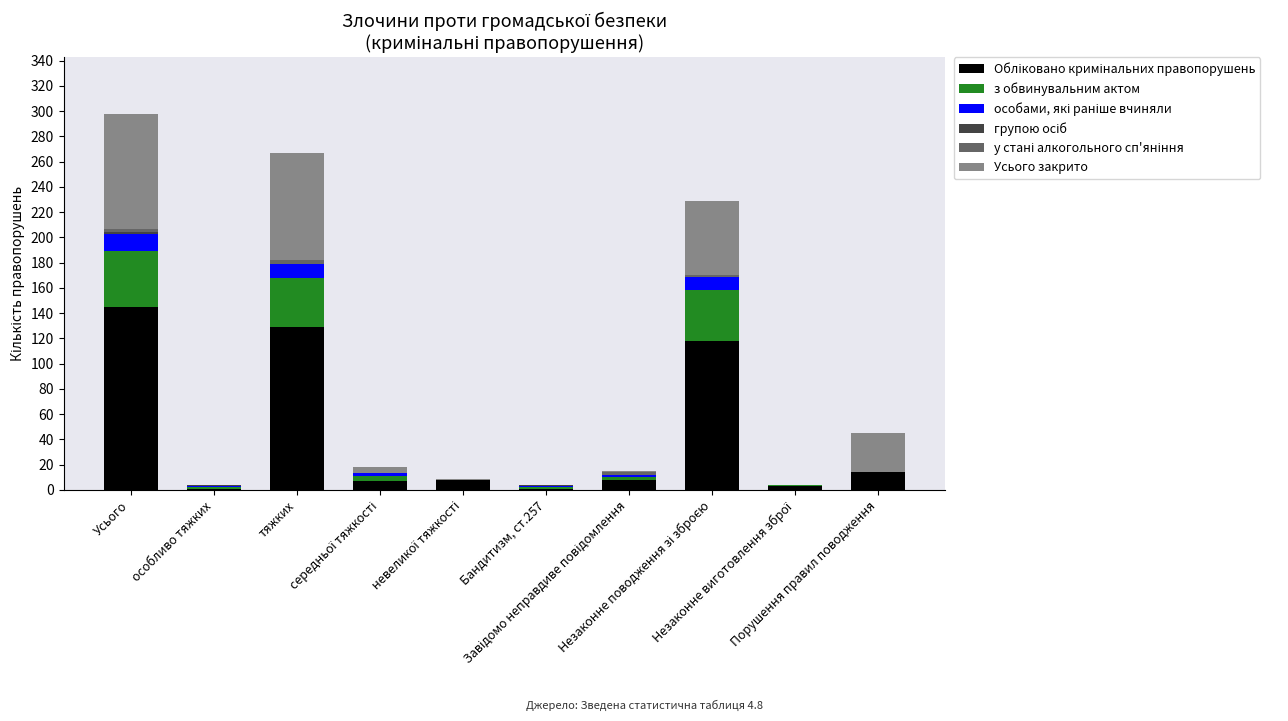

Are the bars grouped side by side (vs. stacked)?

No